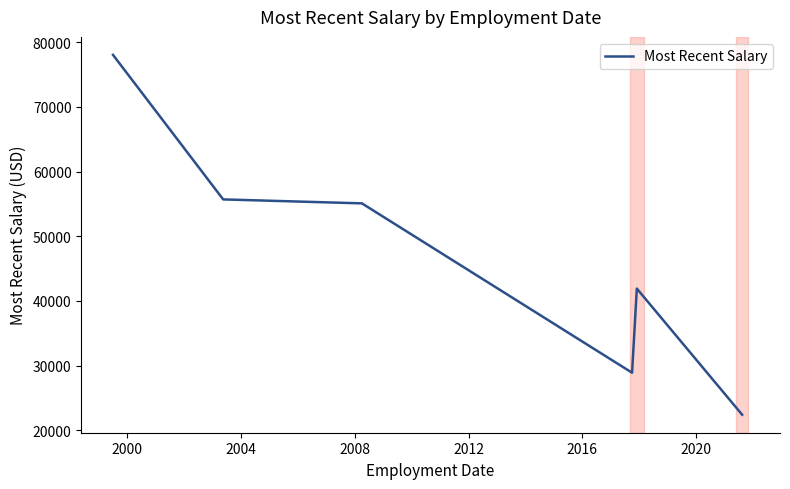

True or false: there are more than 2 points higher than both neighbors.

False